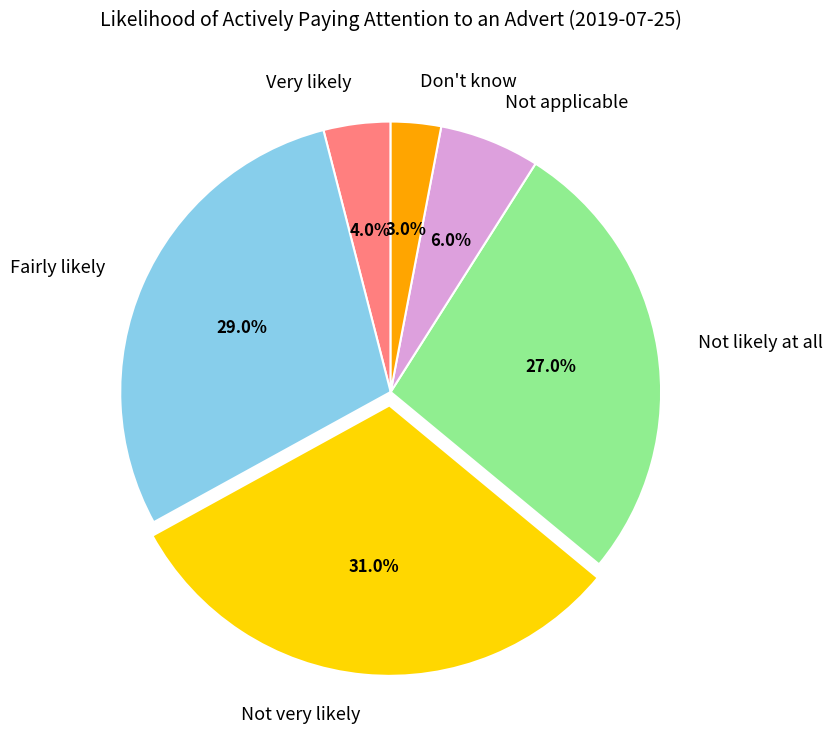

What is the smallest slice in the pie chart?

Don't know